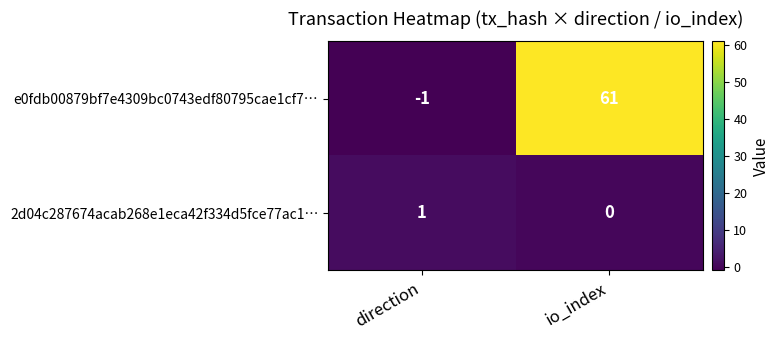

At how many categories does at least one series exceed 5?

1